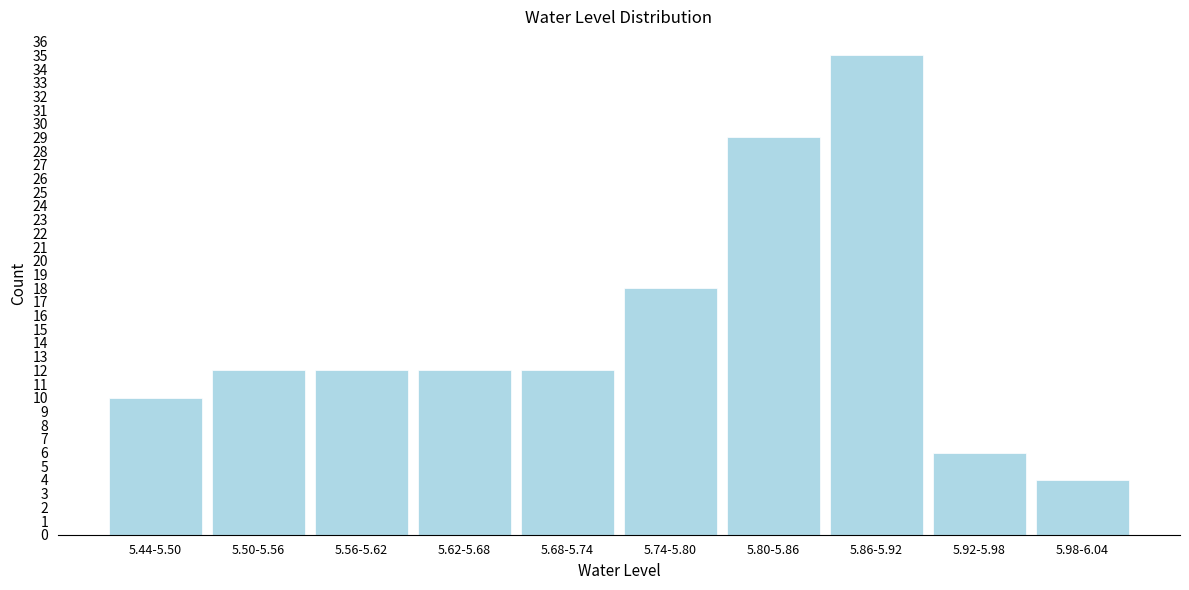

Reading left to right, what are all the values shown in this chart?

10	12	12	12	12	18	29	35	6	4